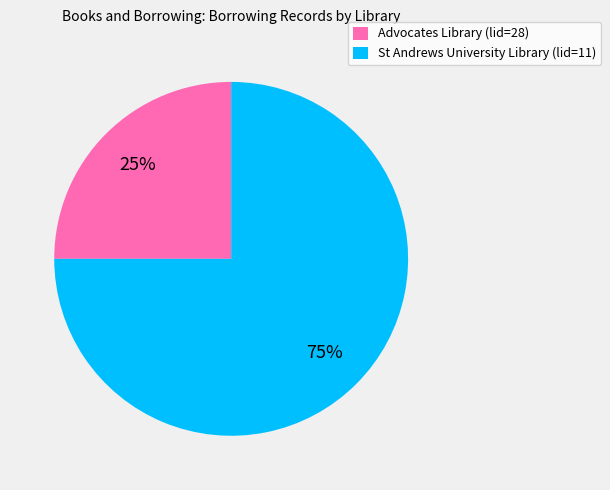

Does St Andrews University Library (lid=11) account for over 50% of the chart?

Yes